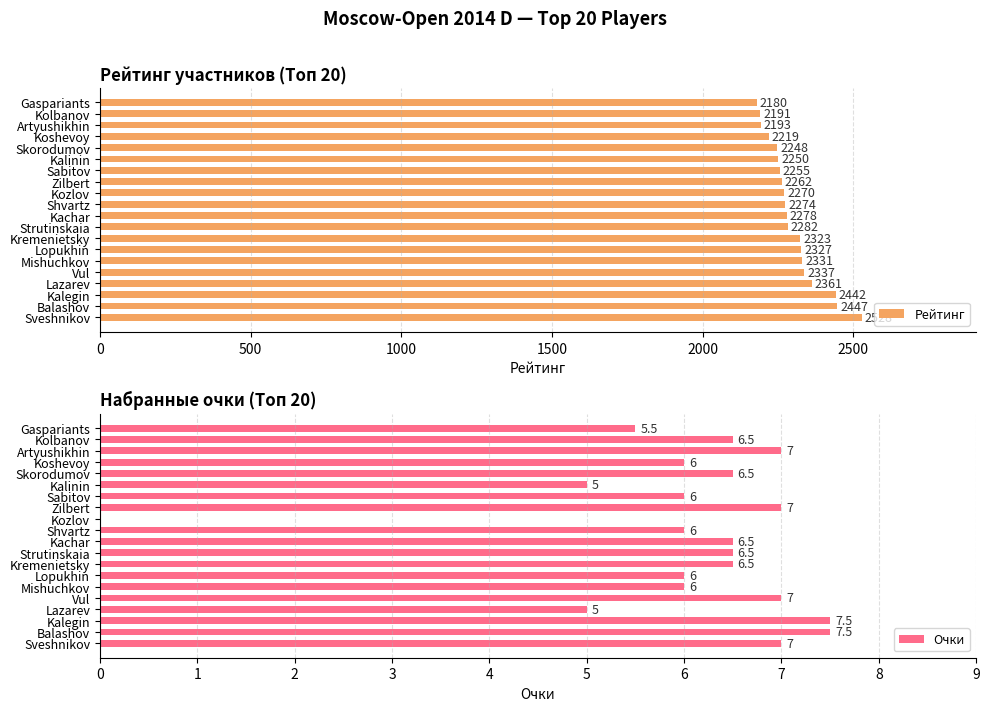

Reading right to left, transcribe all the data shown in this chart.

Рейтинг: 2180.0	2191.0	2193.0	2219.0	2248.0	2250.0	2255.0	2262.0	2270.0	2274.0	2278.0	2282.0	2323.0	2327.0	2331.0	2337.0	2361.0	2442.0	2447.0	2528.0
Очки: 5.5	6.5	7.0	6.0	6.5	5.0	6.0	7.0	0.0	6.0	6.5	6.5	6.5	6.0	6.0	7.0	5.0	7.5	7.5	7.0